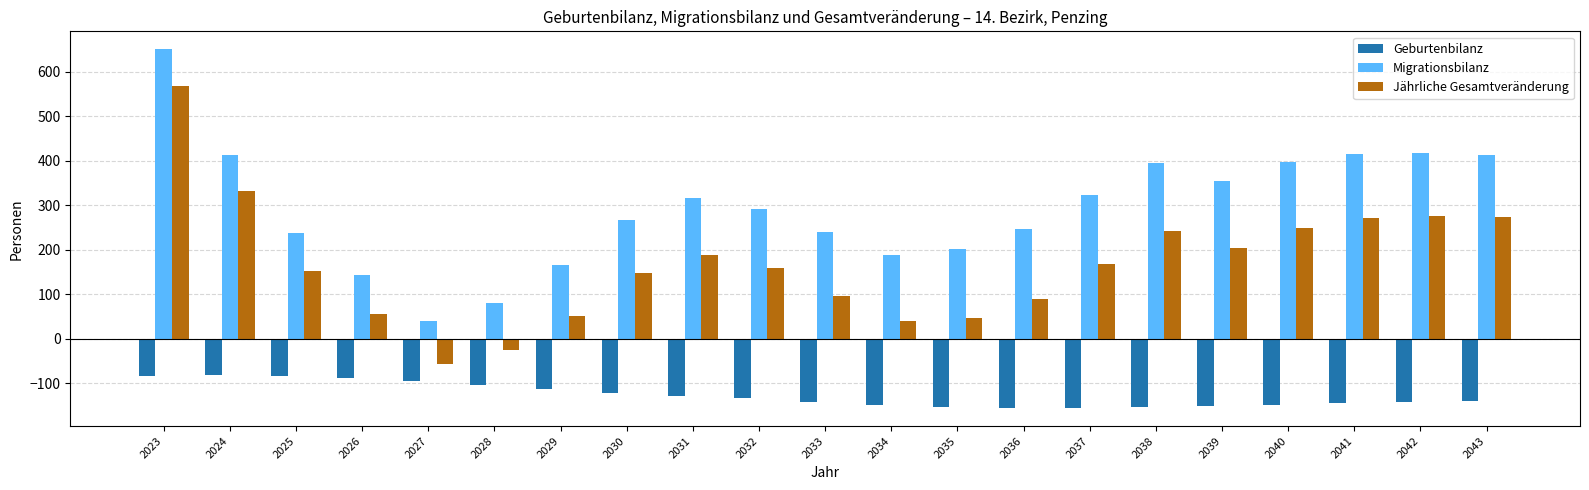

At 2026, list the series in order from largest to smallest.

Migrationsbilanz, Jährliche Gesamtveränderung, Geburtenbilanz